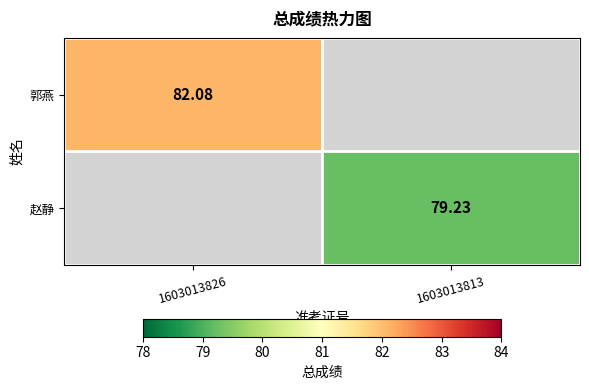

Is the value of 郭燕 at 1603013826 greater than the value of 赵静 at 1603013813?

Yes